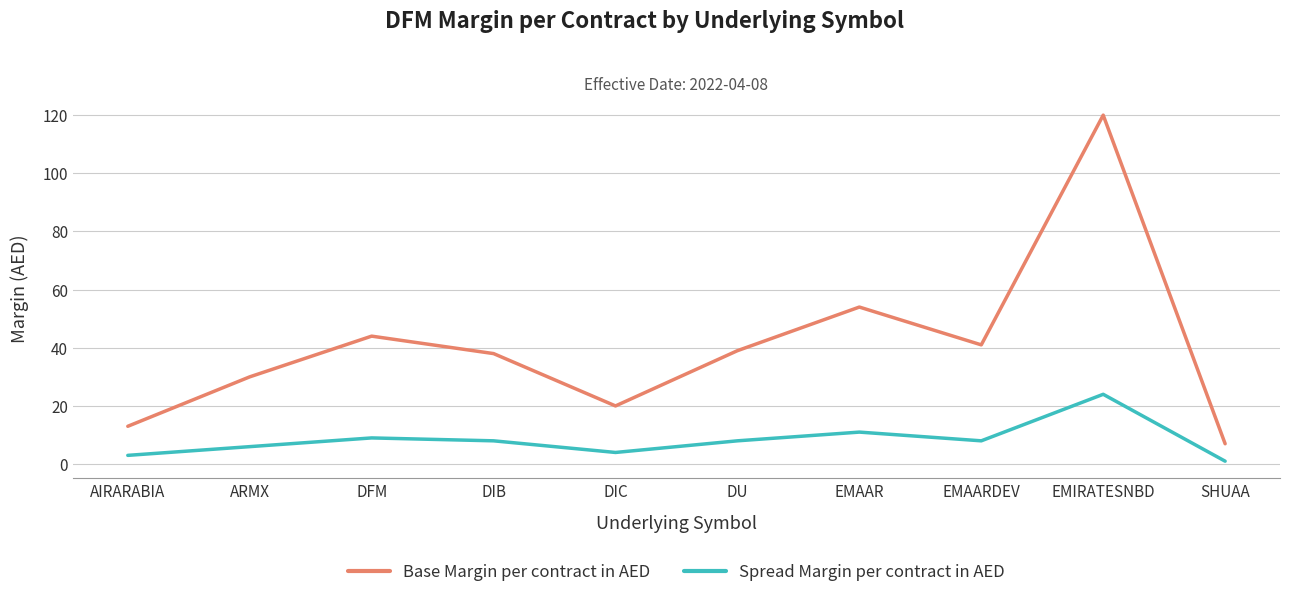

Count the number of categories in the chart.

10